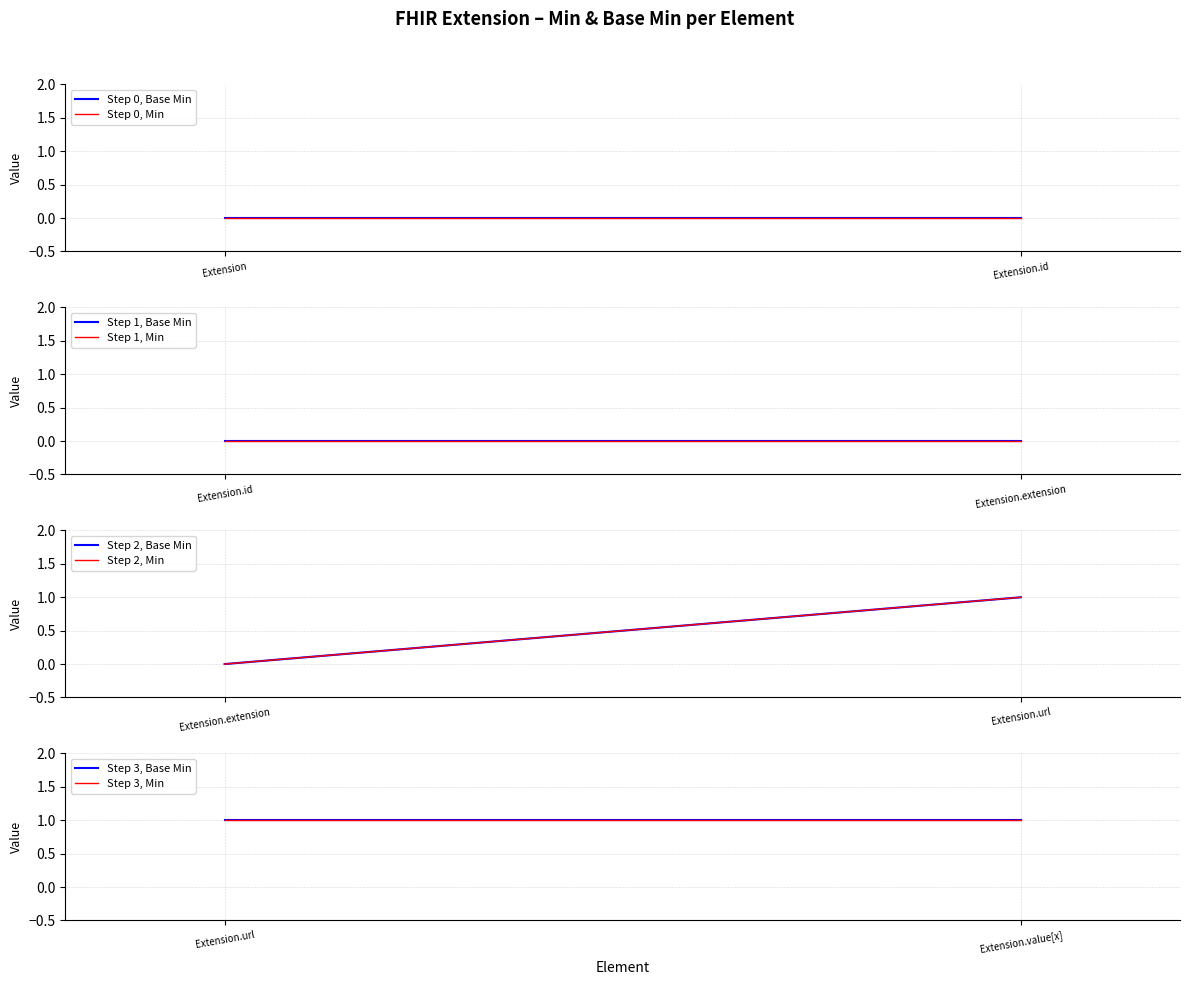

List the labels in order of Base Min value, largest first.

Extension.url, Extension.value[x], Extension, Extension.id, Extension.extension